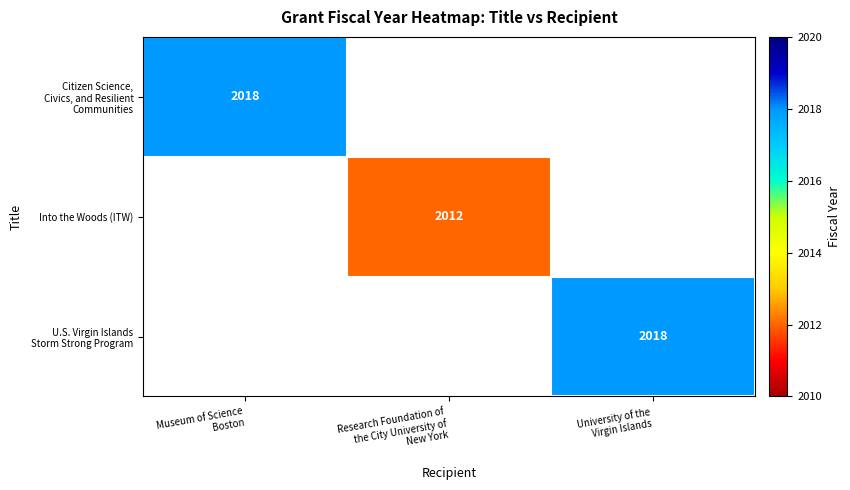

At which category is the sum across all series the highest?

Museum of Science
Boston